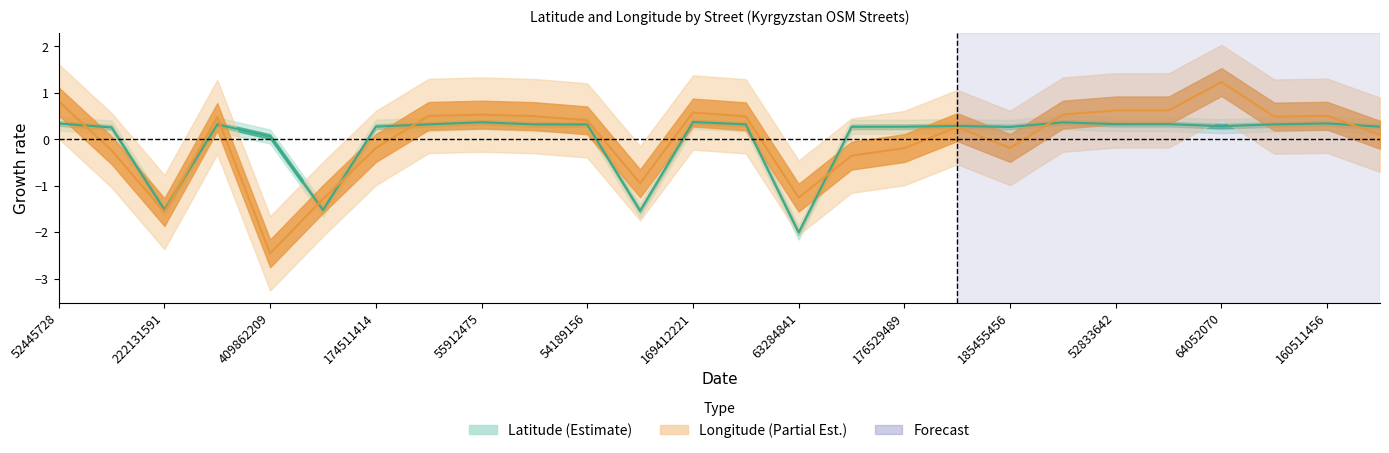

Does the chart display data point markers on the line(s)?

No